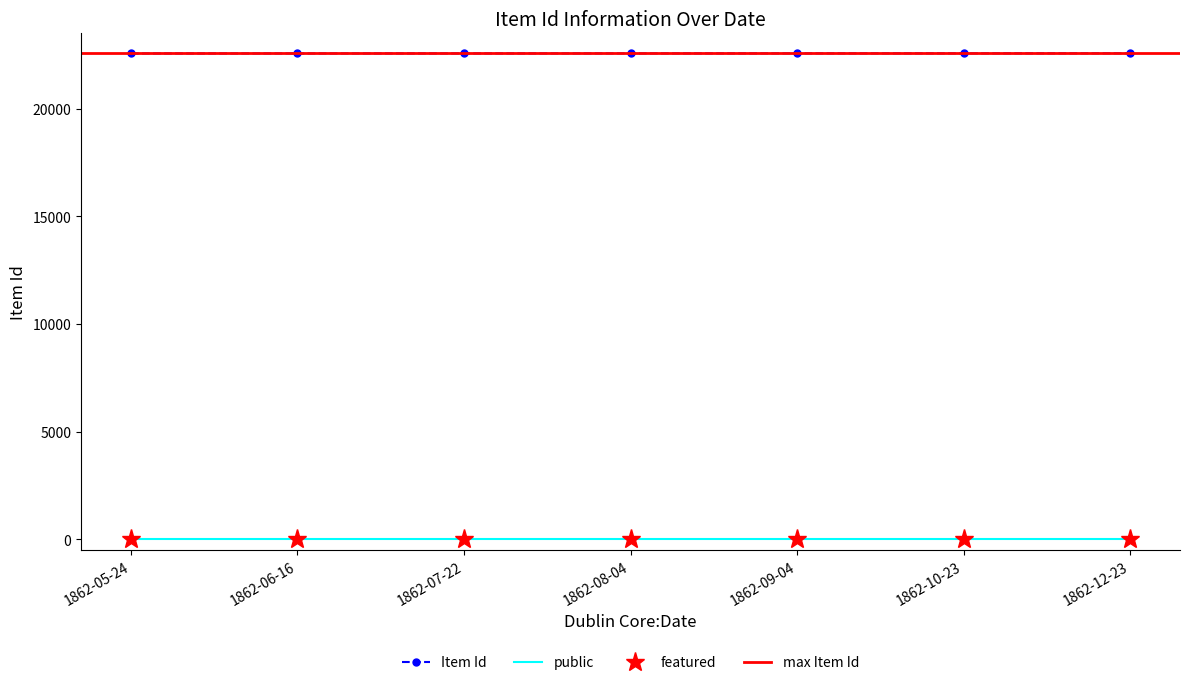

Which series has the largest range (max minus min)?

Item Id